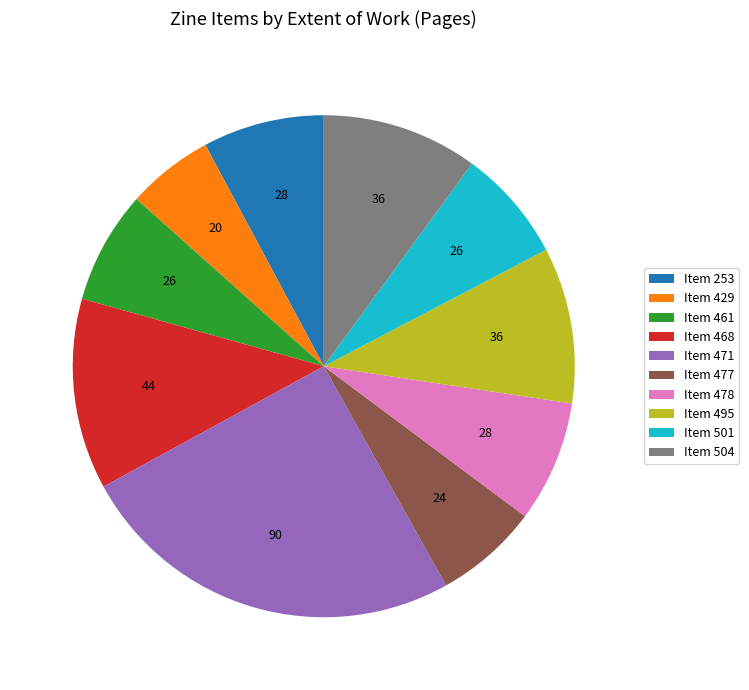

How many segments does this pie chart have?

10